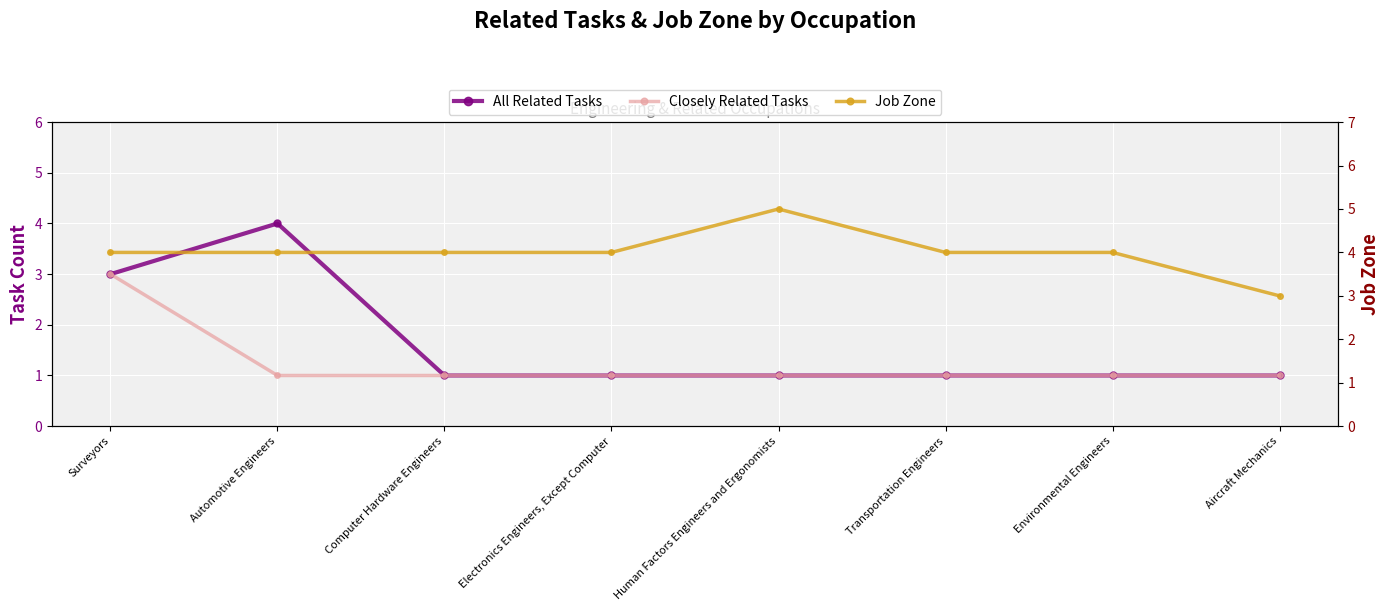

What are all the series names shown in the legend?

All Related Tasks, Closely Related Tasks, Job Zone